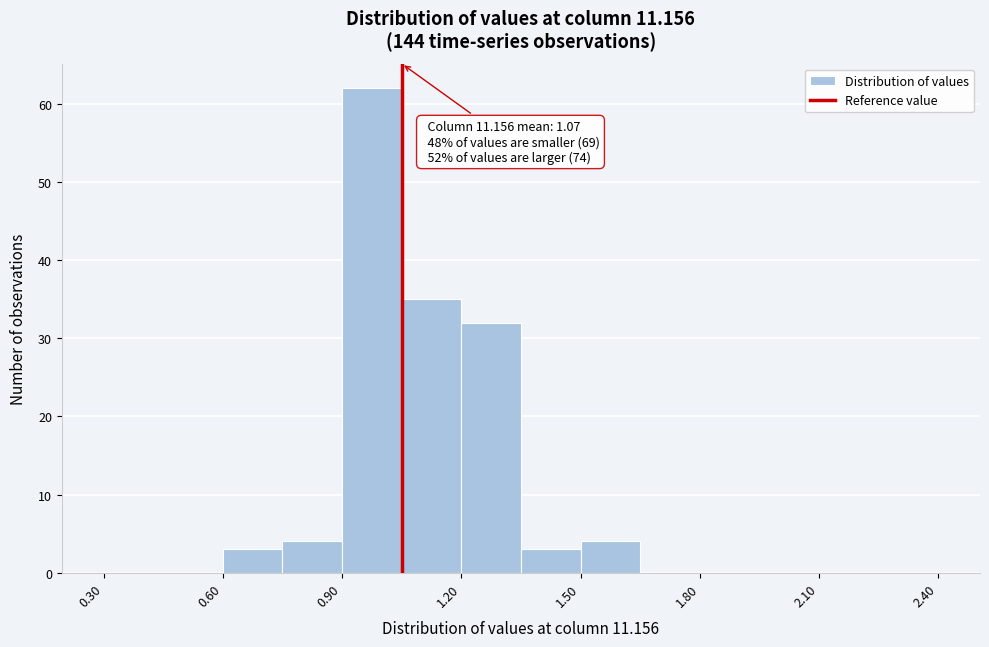

Read against the x-axis, roughly where is the centre of the tallest bar?

1.00